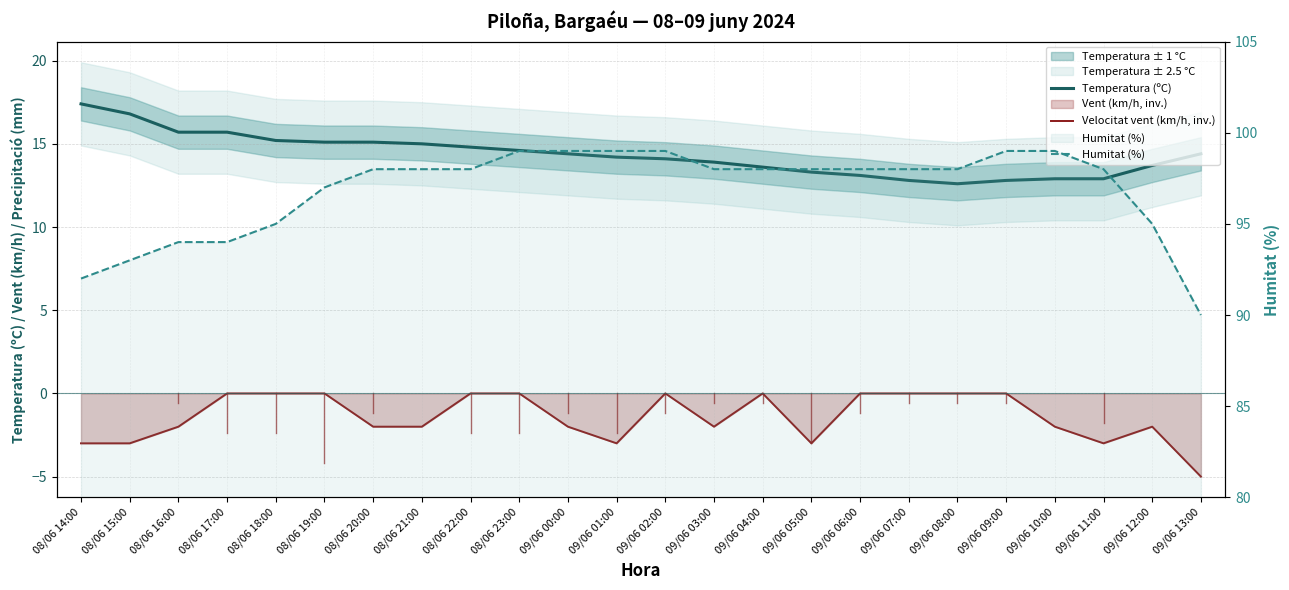

What are all the series names shown in the legend?

Temperatura (ºC), Velocitat vent (km/h, inv.), Humitat (%)